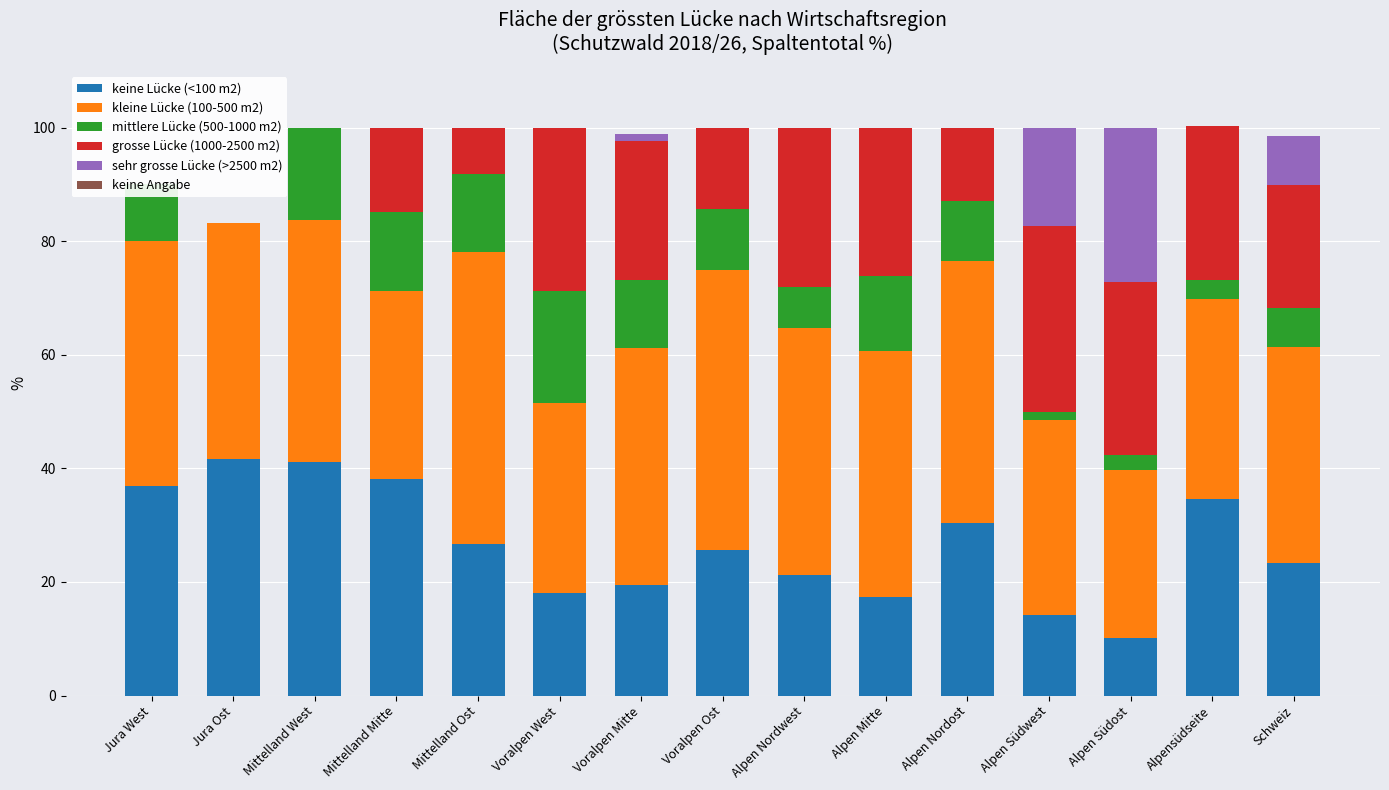

How many groups of bars are there?

15